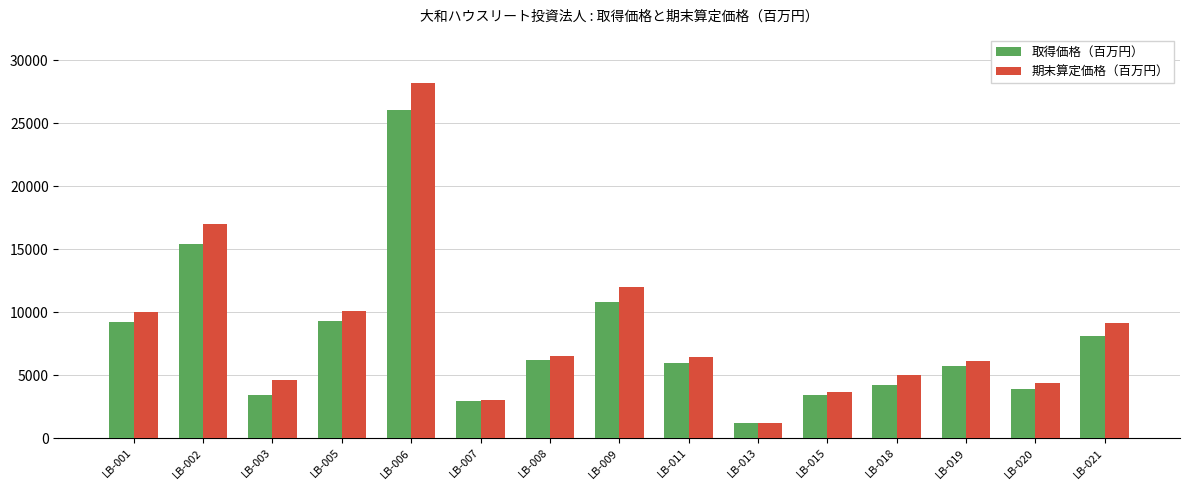

What is the difference between the second highest and minimum values in the 期末算定価格（百万円） series?

15790